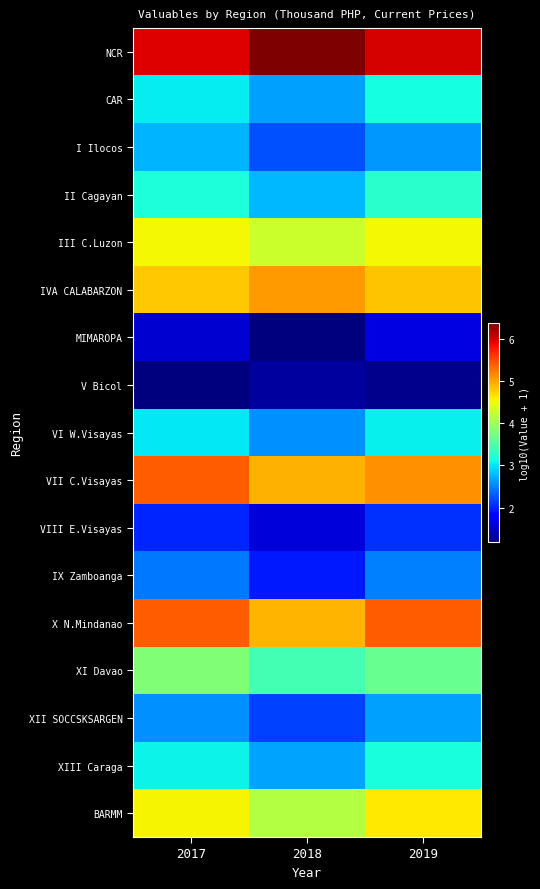

What is the minimum value shown in the chart?

1.2